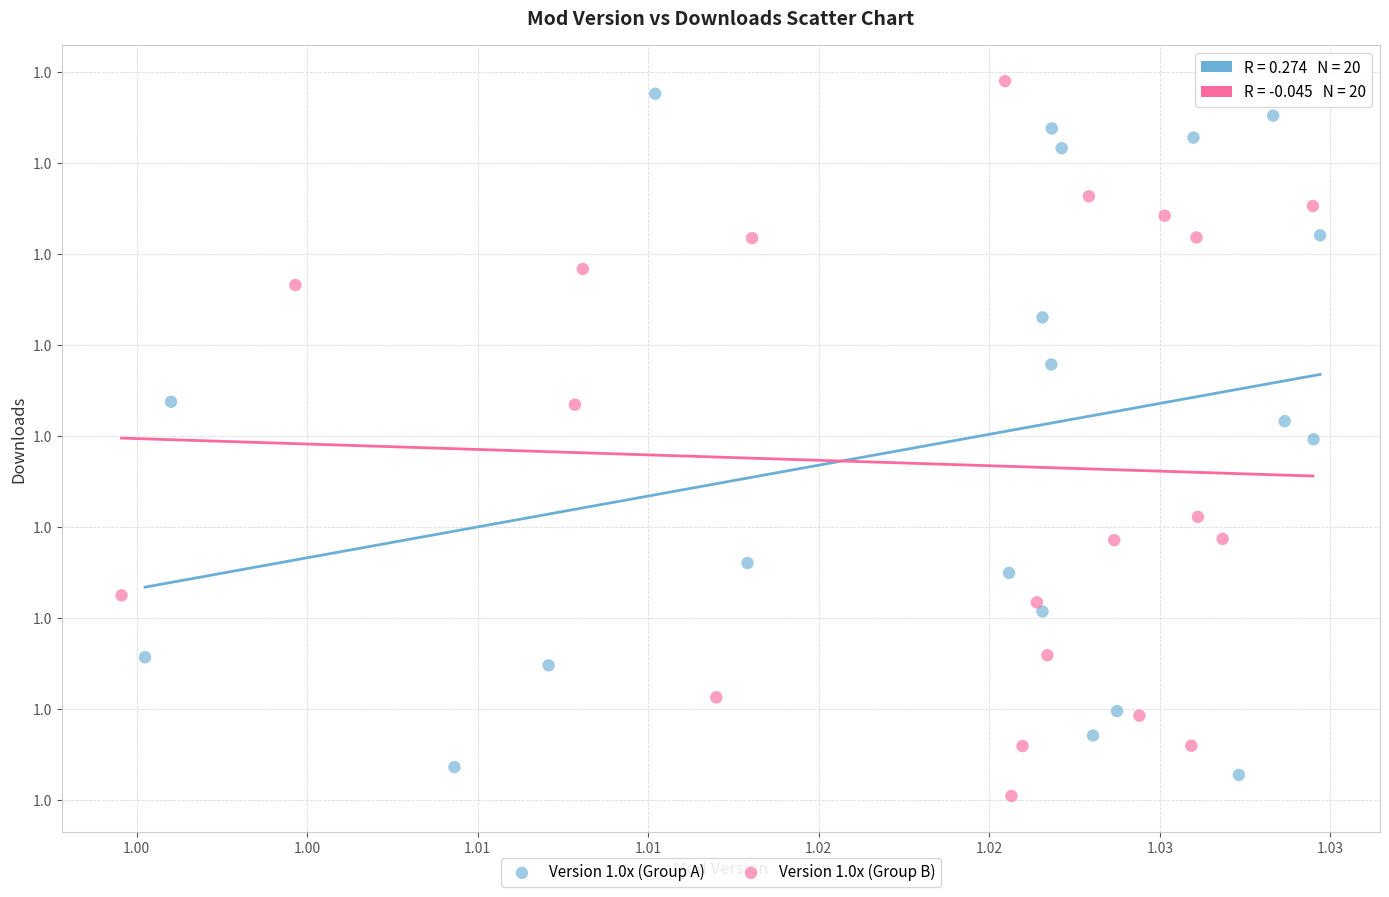

Which series contains the lowest Y value?

Version 1.0x (Group B)